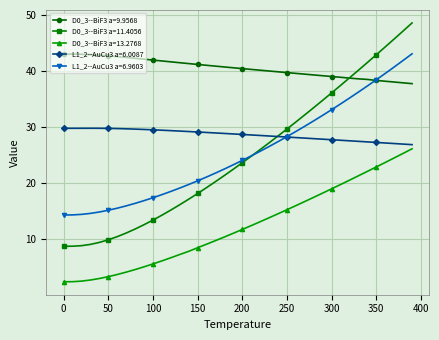

True or false: D0_3--BiF3 a=13.2768 and L1_2--AuCu3 a=6.9603 cross at least once.

False